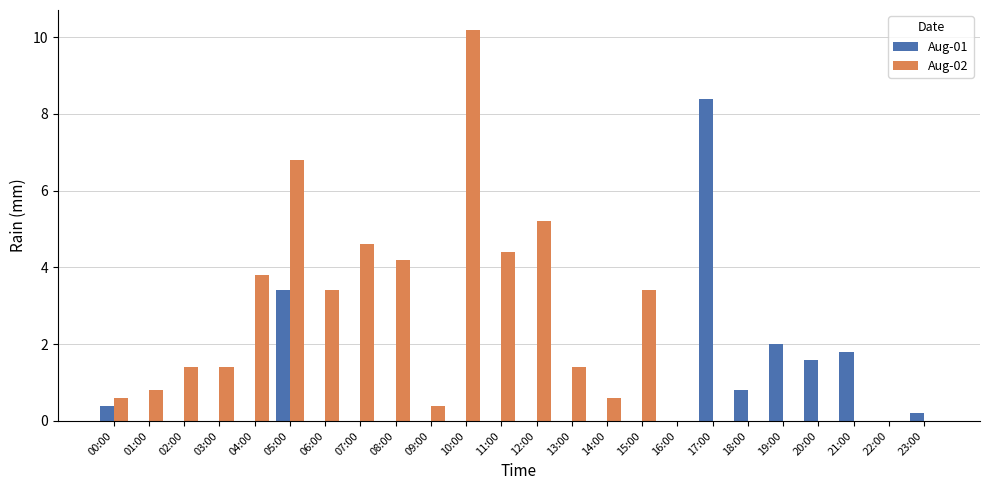

How many groups of bars are there?

24